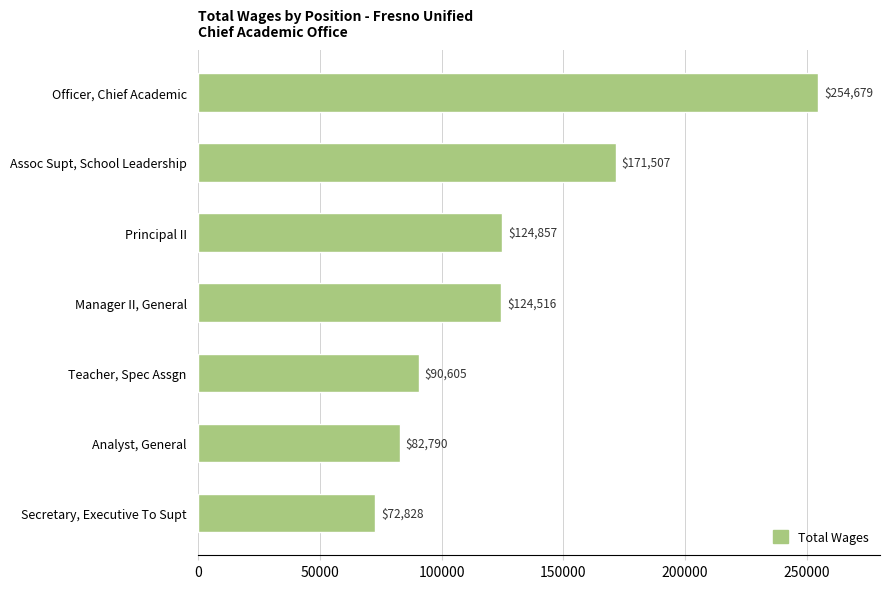

Where is the data nearest to the value 163753?

Assoc Supt, School Leadership